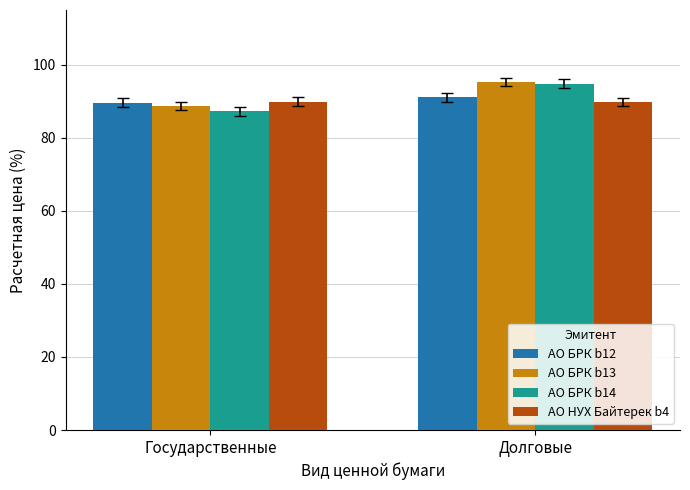

True or false: АО НУХ Байтерек b4 has a value of 89.9 at Государственные.

True